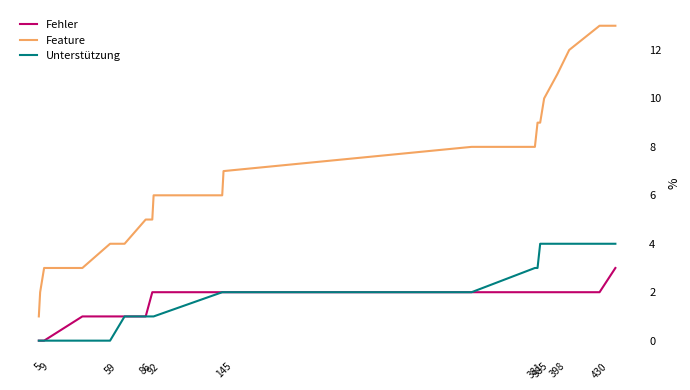

Which series has the largest total across all categories?

Feature